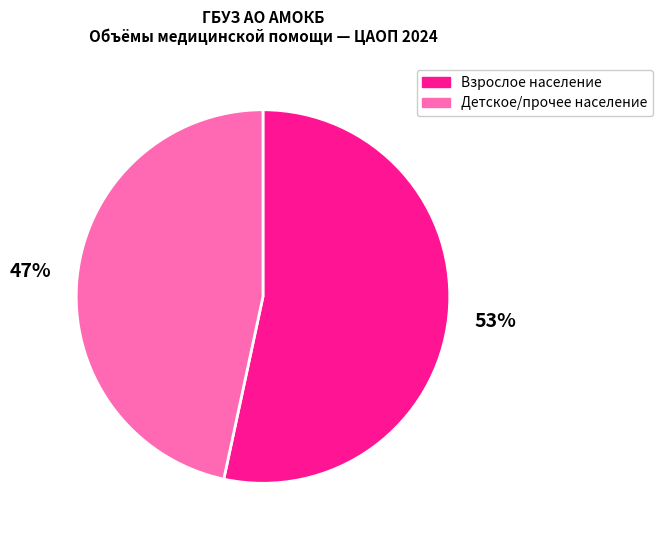

How many slices are in this pie chart?

2